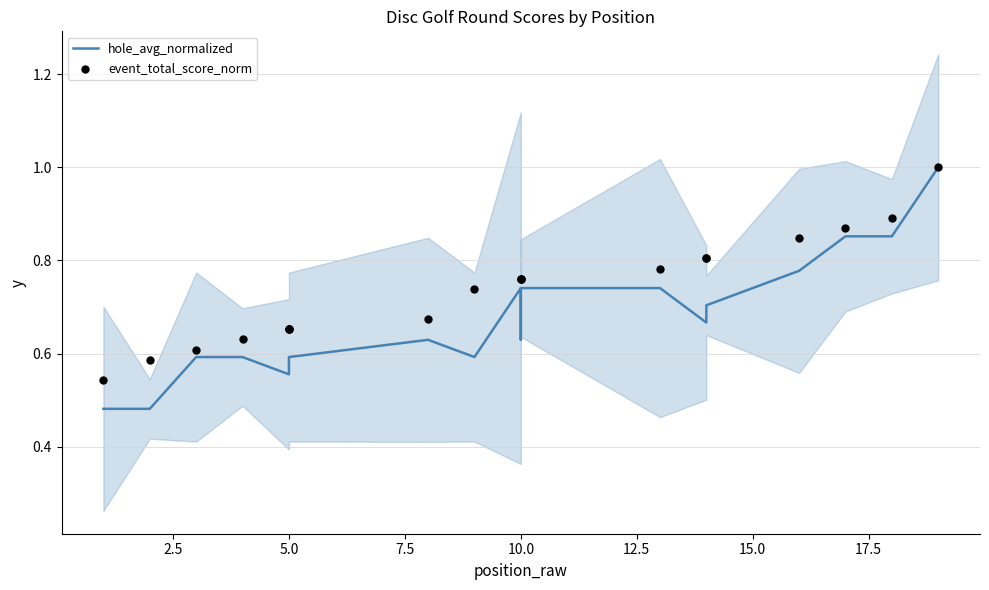

Which series has the largest Y range (max minus min)?

hole_avg_normalized